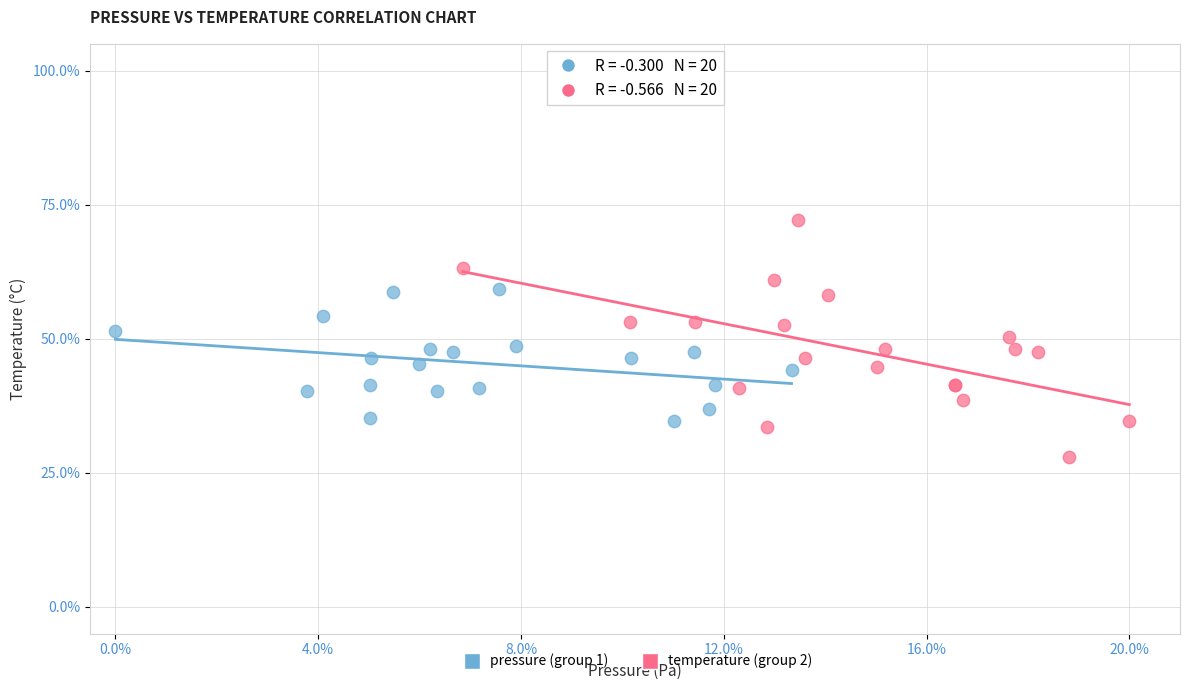

Which series has the widest spread of Y values?

temperature (group 2)